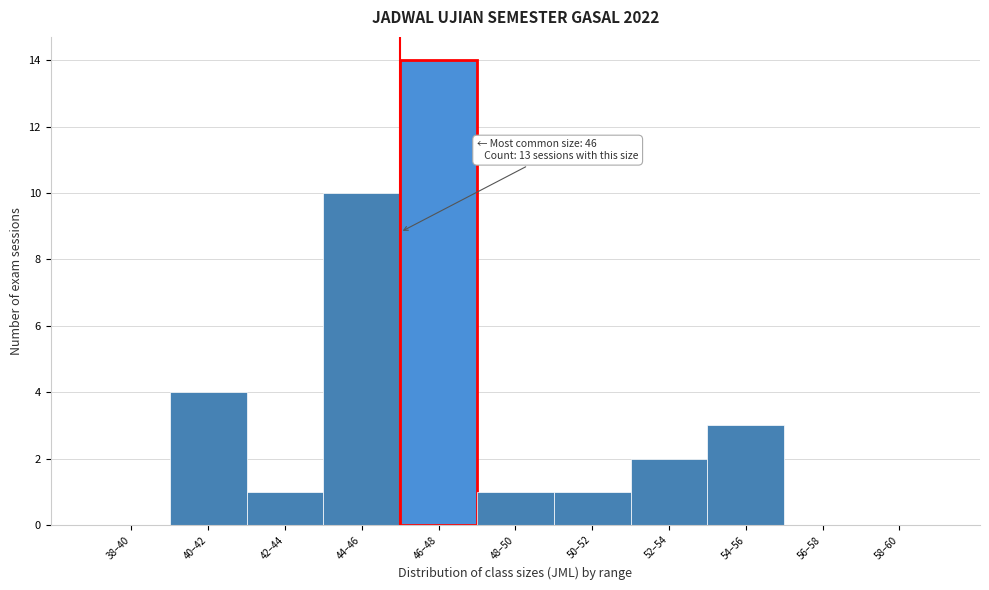

Reading left to right, list all the values displayed in this chart.

38–40=0	40–42=4	42–44=1	44–46=10	46–48=14	48–50=1	50–52=1	52–54=2	54–56=3	56–58=0	58–60=0